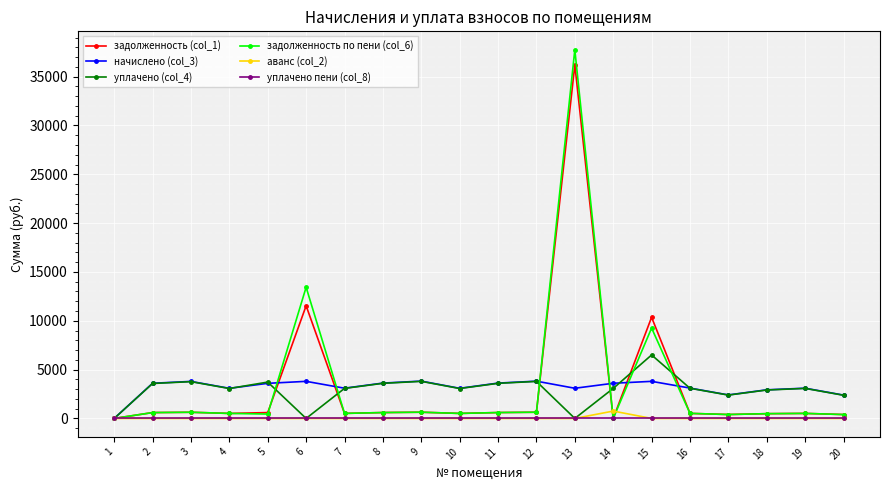

True or false: задолженность по пени (col_6) has more than 0 interior local peaks.

True